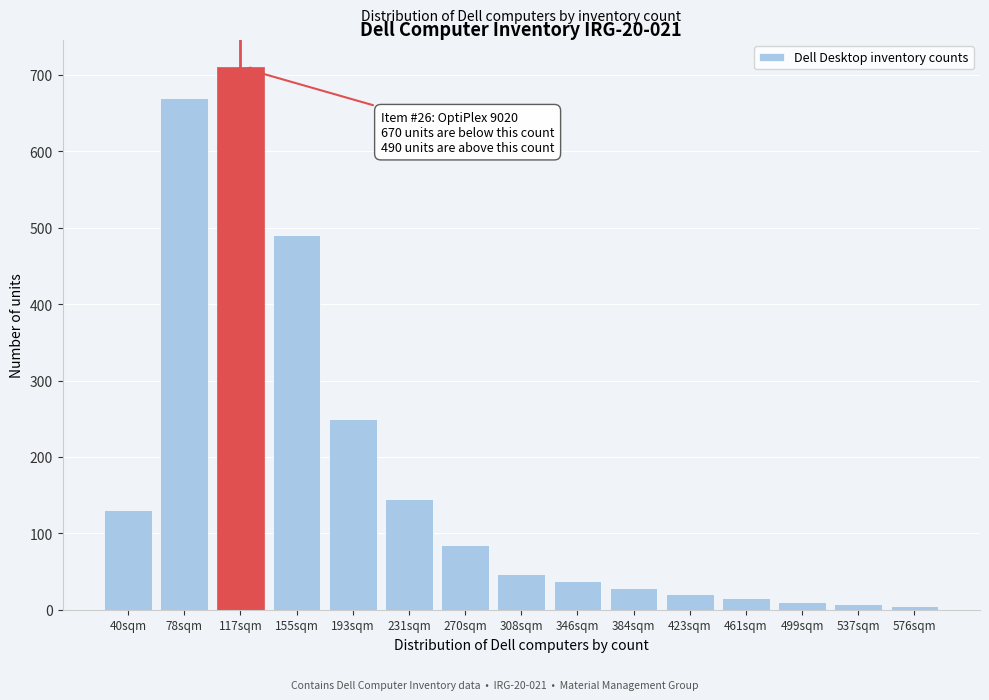

What is the average value?

177